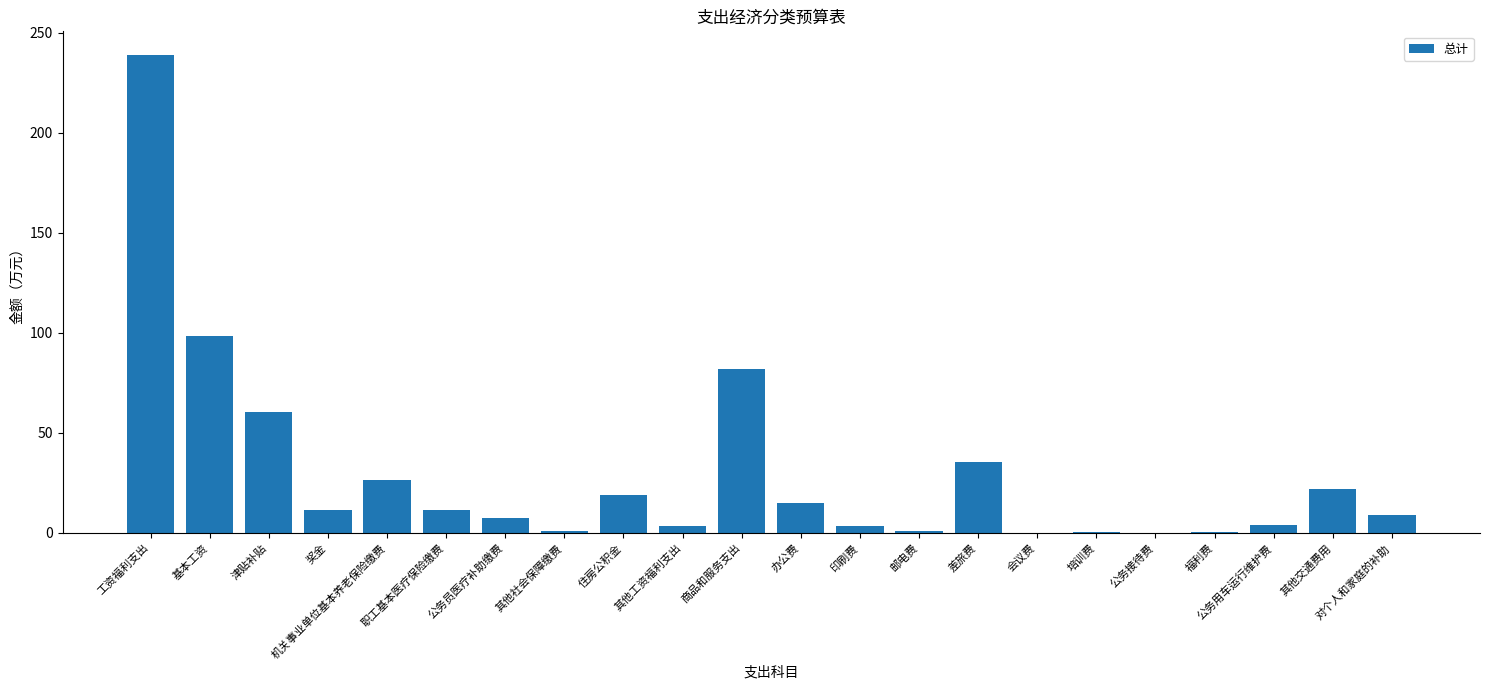

What is the maximum value shown in the chart?

238.8